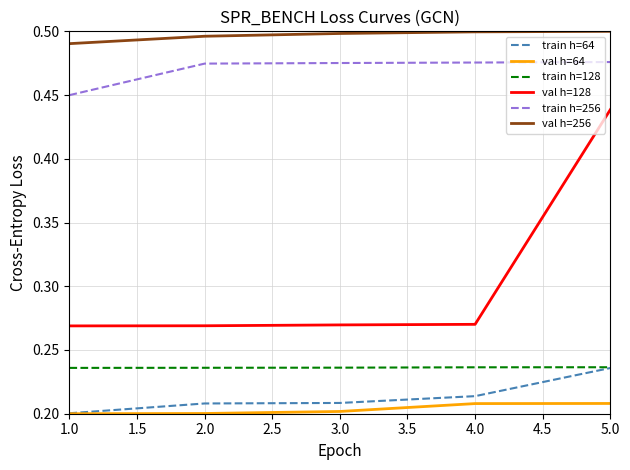

Which series has the largest range (max minus min)?

val h=128